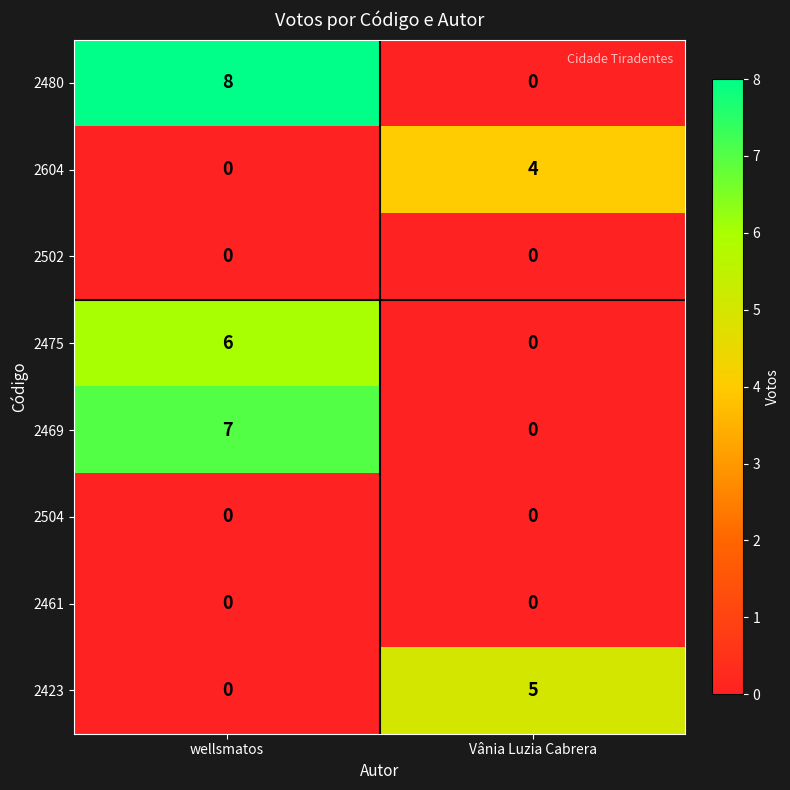

Which series changed the most between wellsmatos and Vânia Luzia Cabrera?

2480